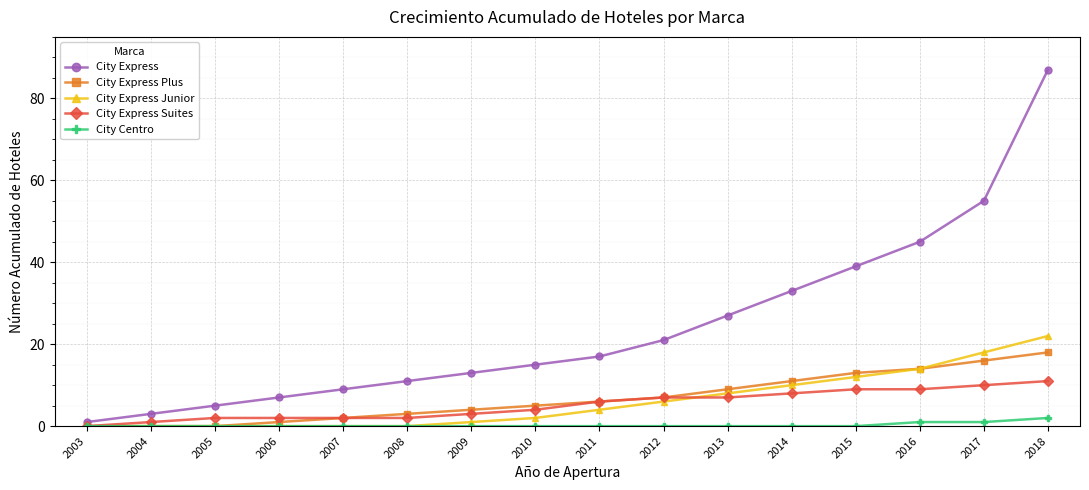

At how many categories does at least one series exceed 76?

1